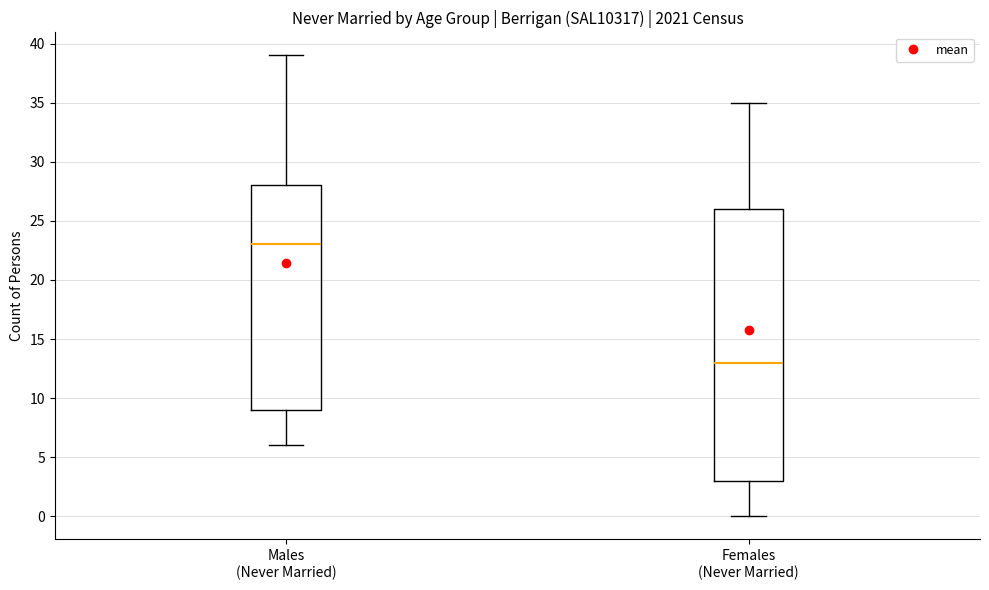

Which box has the highest median line?

Males (Never Married)